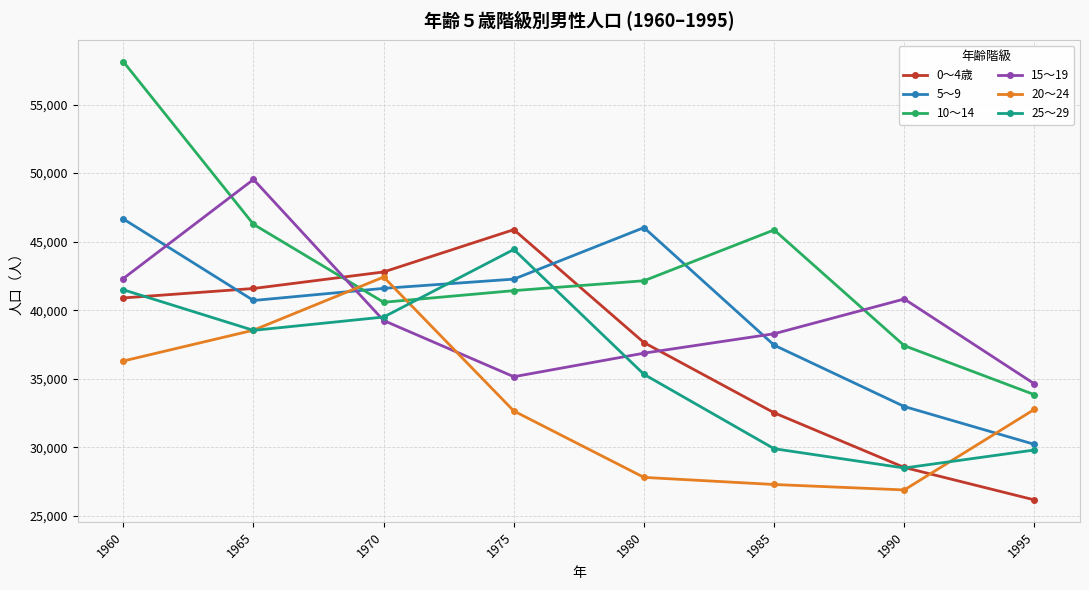

At how many categories does at least one series exceed 52082?

1